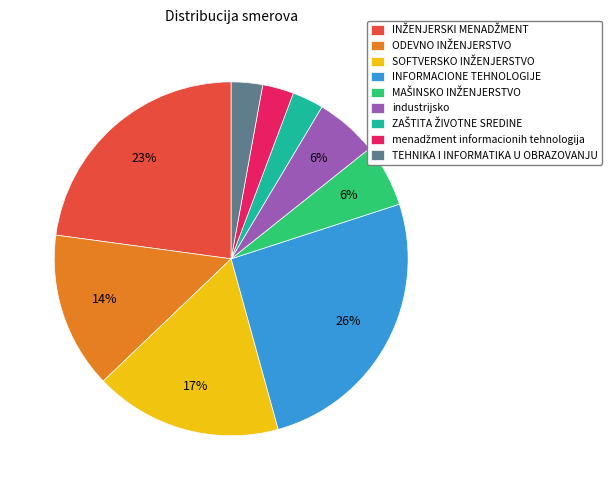

Do INFORMACIONE TEHNOLOGIJE and industrijsko together represent more than half of the pie?

No